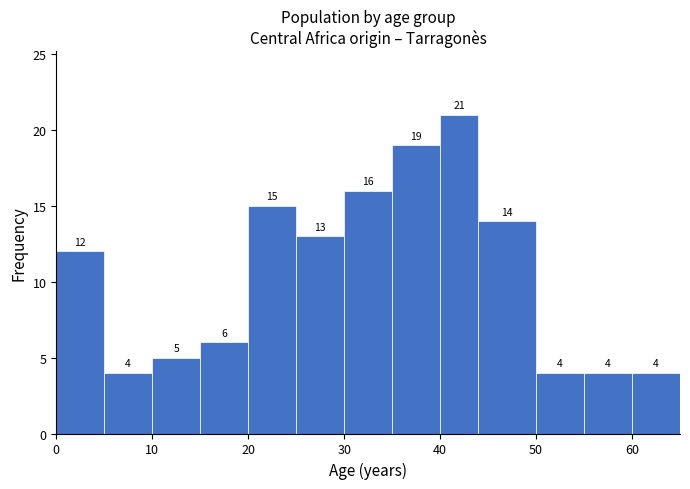

Over which range of the x-axis is the bar tallest?

40 to 44